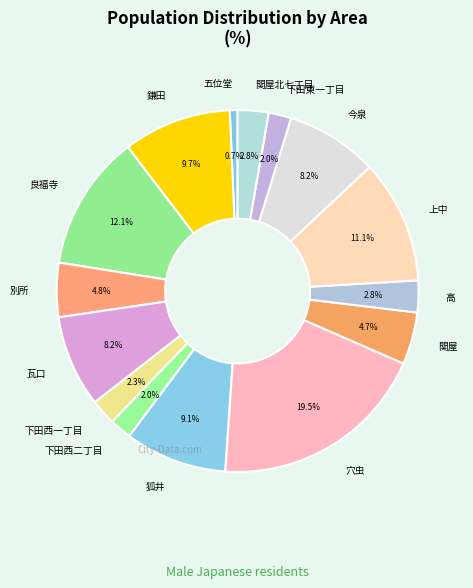

Which category has the biggest portion of the pie?

穴虫